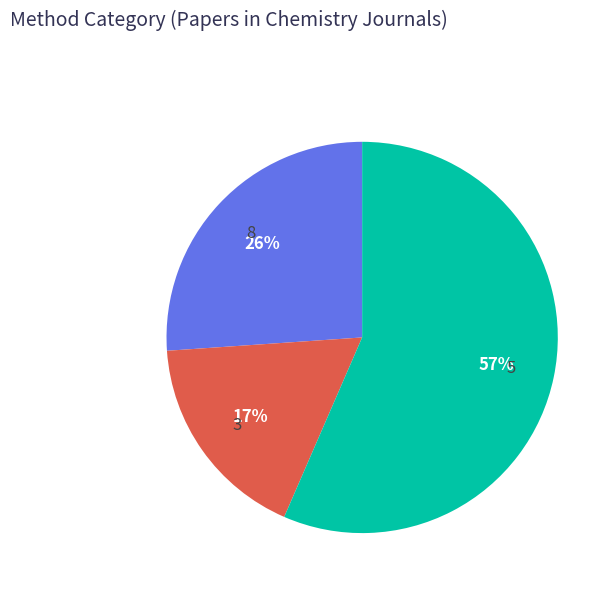

Is there a majority slice in this chart?

Yes